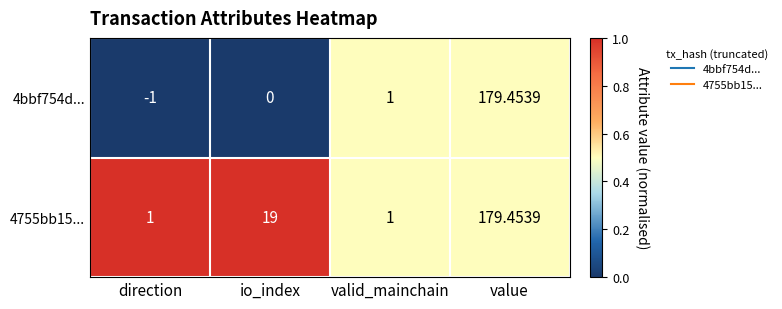

At which label is 4bbf754d... closest to 89?

valid_mainchain